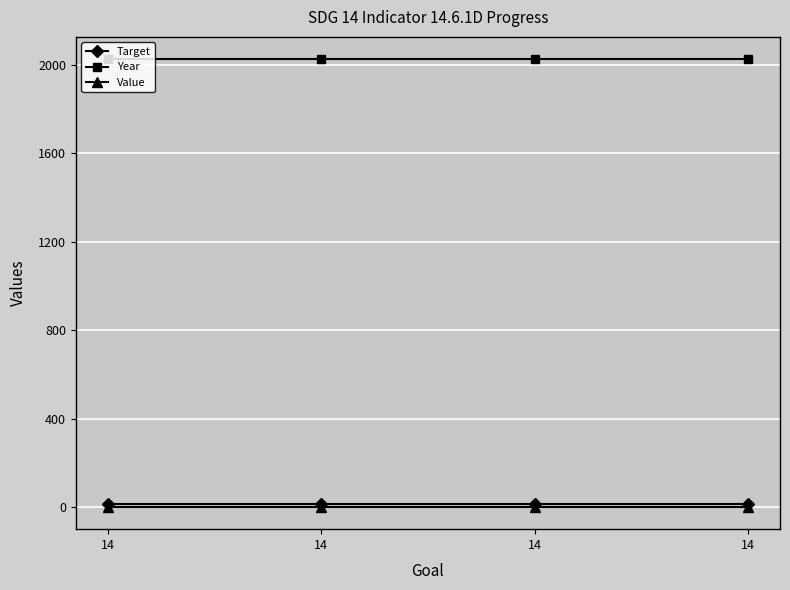

What is the value of the Year point at the 3rd from the left?

2024.0